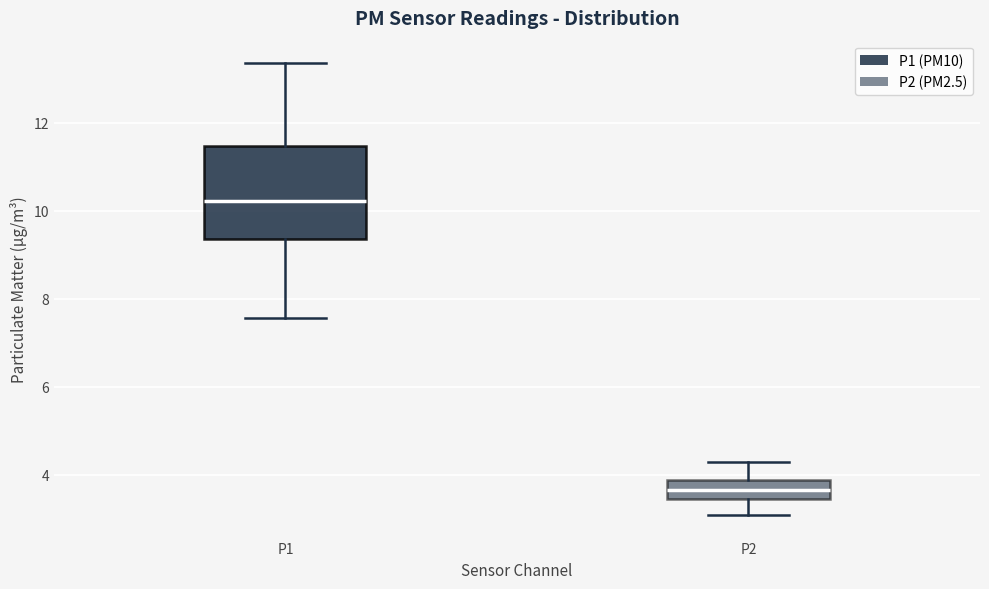

Where is the upper edge of the box for P2 on the y-axis? The values are not printed on the chart, so give them approximately, as read against the axis.

3.8